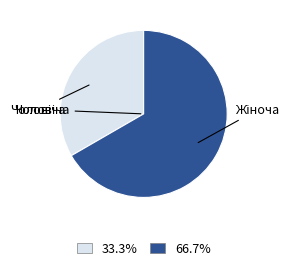

How many slices are in this pie chart?

2